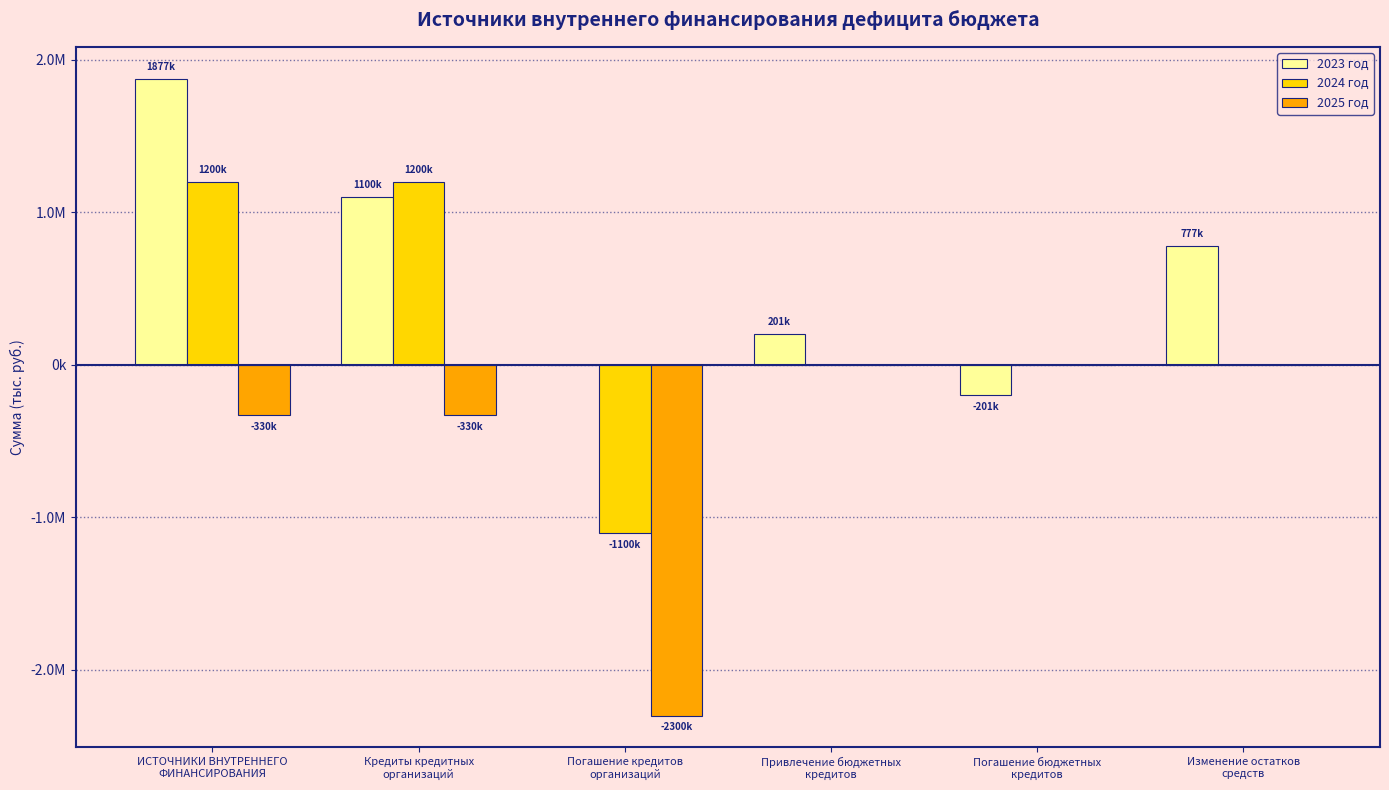

What is the lowest value of the 2025 год series?

-2300000.0